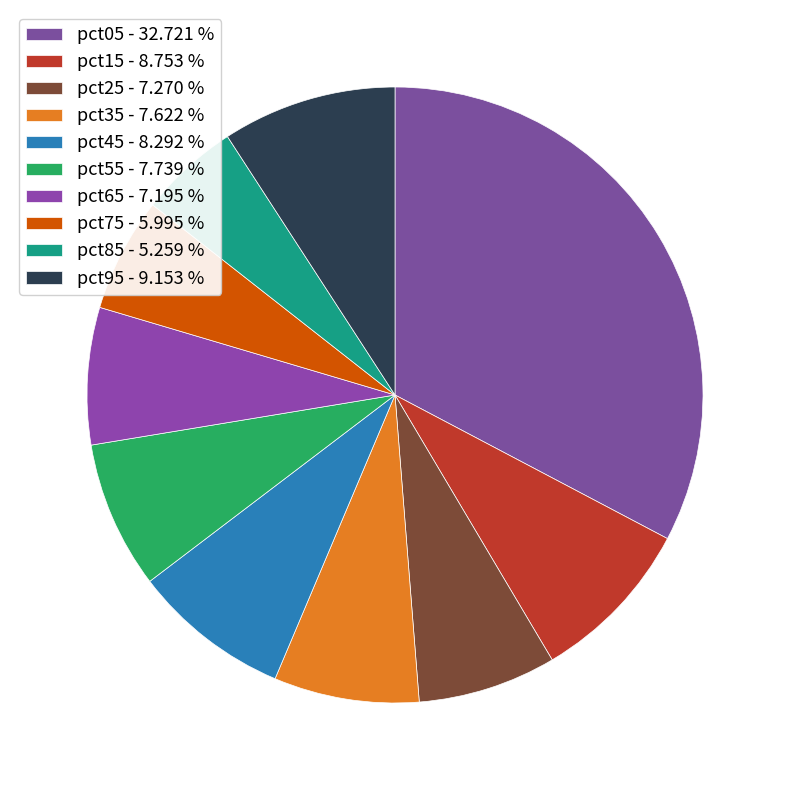

Combined, what portion of the pie is pct95 and pct55?

16.9%